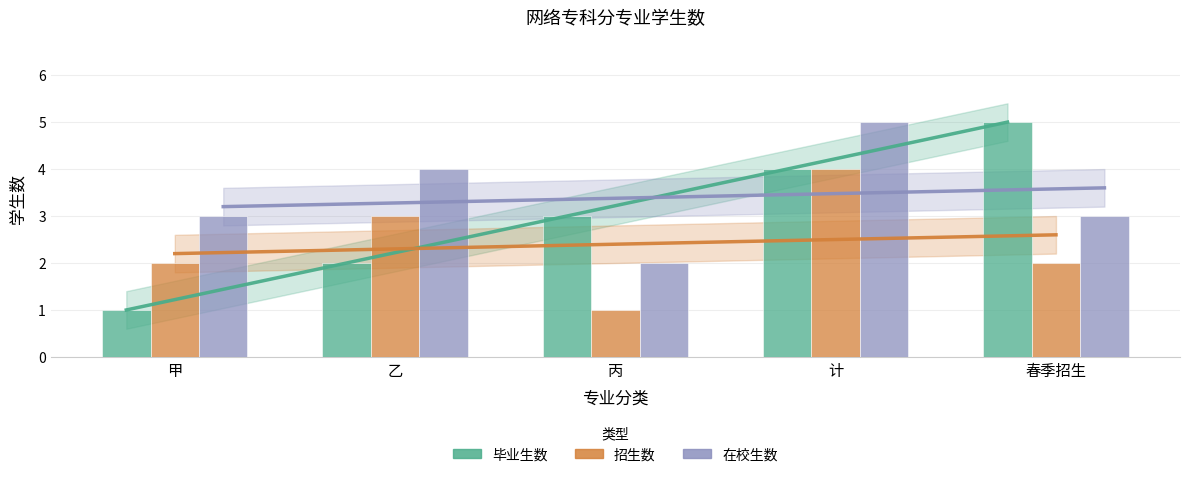

Which series has the largest range (max minus min)?

毕业生数